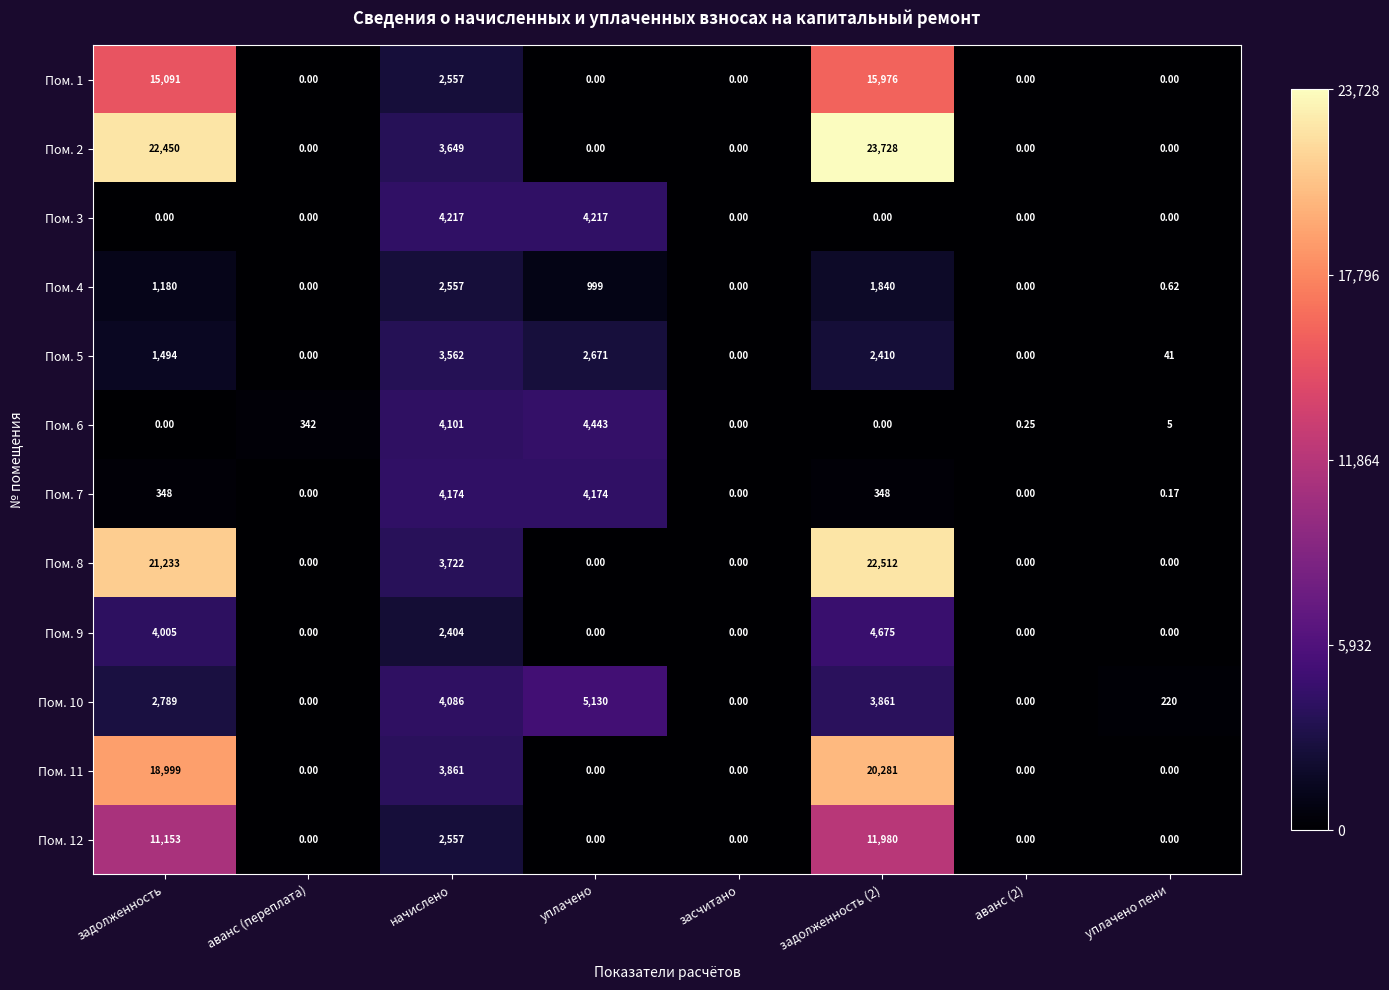

At which label is Пом. 1 closest to 7988?

начислено